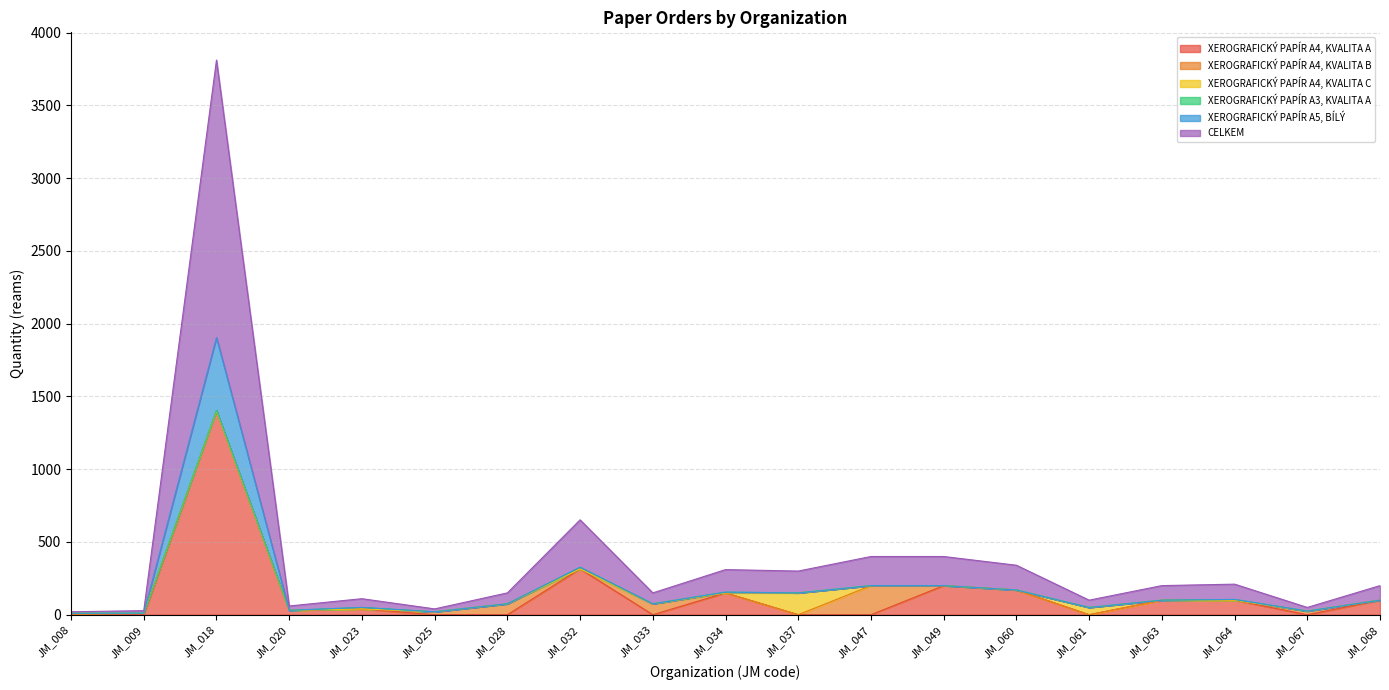

True or false: XEROGRAFICKÝ PAPÍR A4, KVALITA A has a value of -514 at JM_009.

False